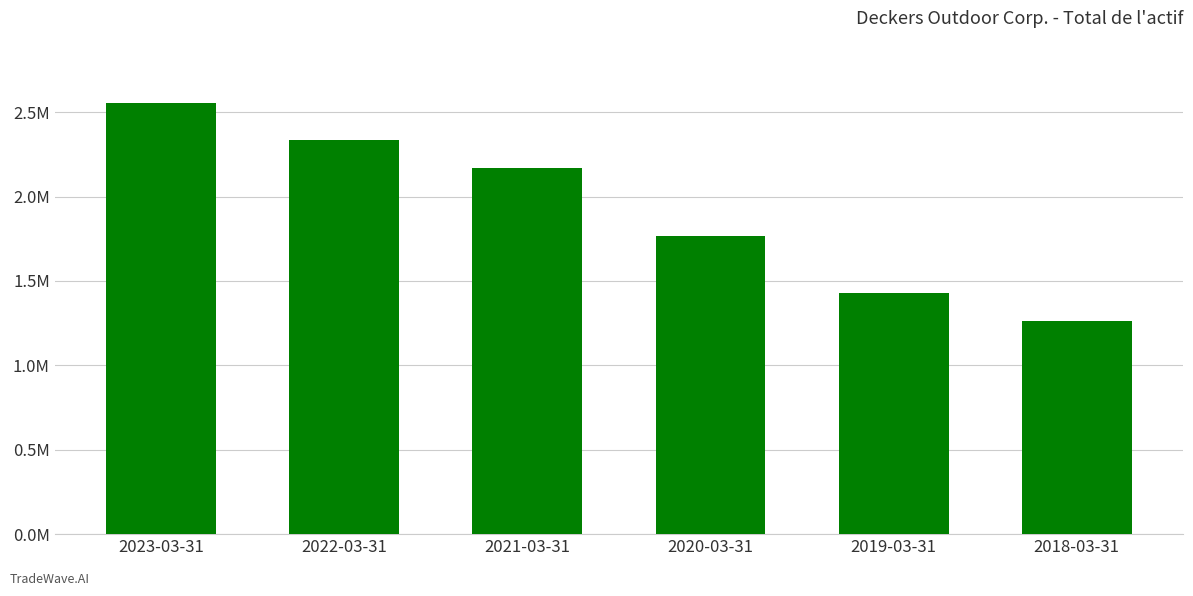

What is the sum of the values at 2020-03-31 and 2023-03-31?

4321321